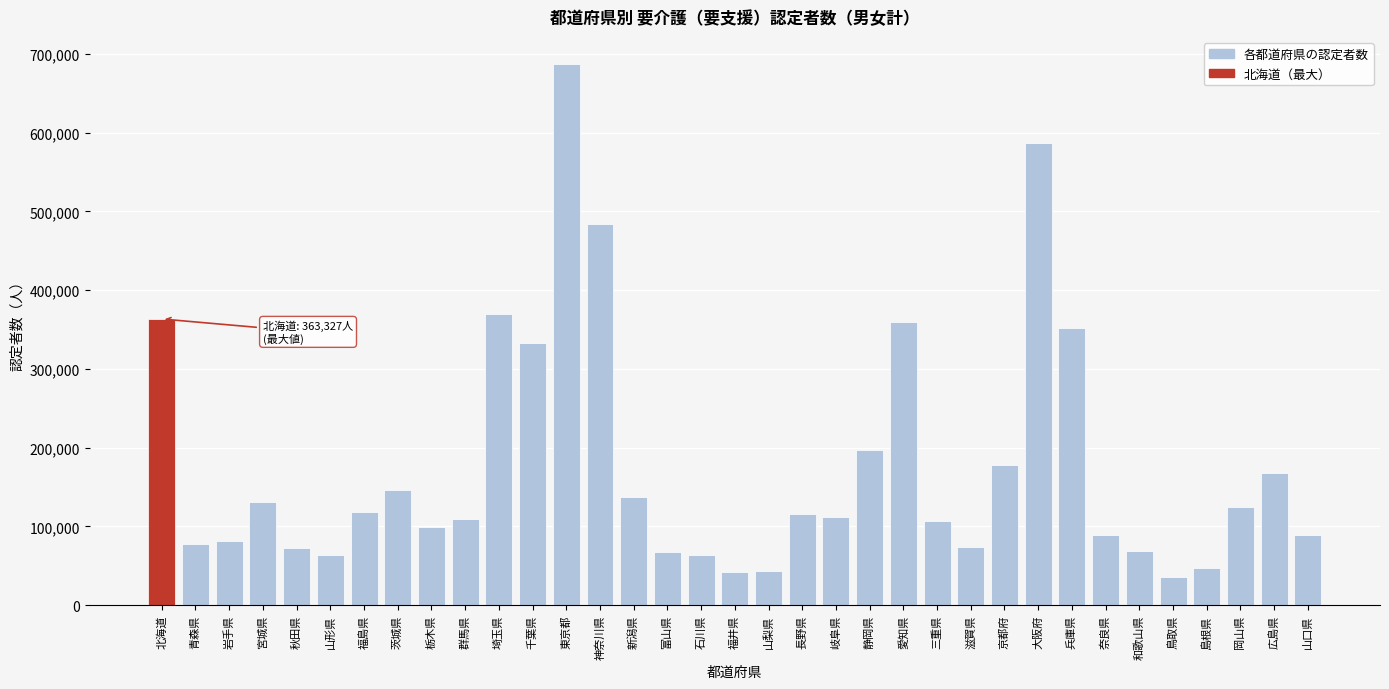

What is the smallest value displayed?

35339